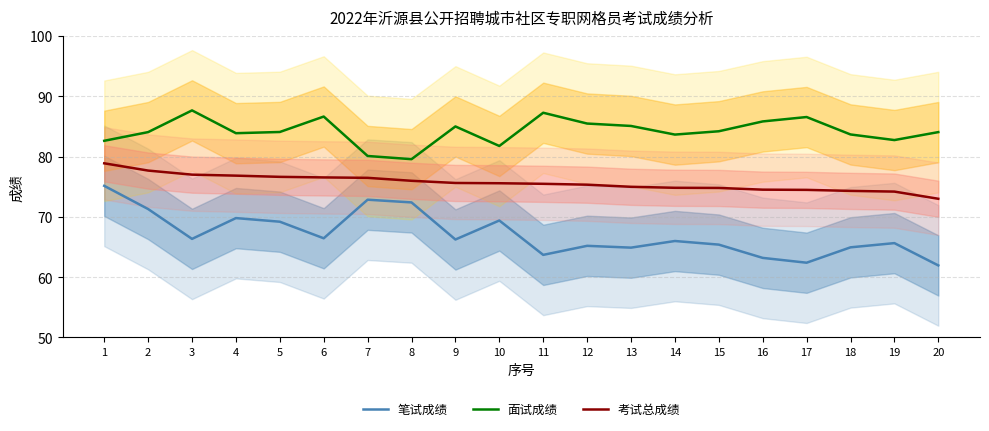

At how many categories does at least one series exceed 73?

20